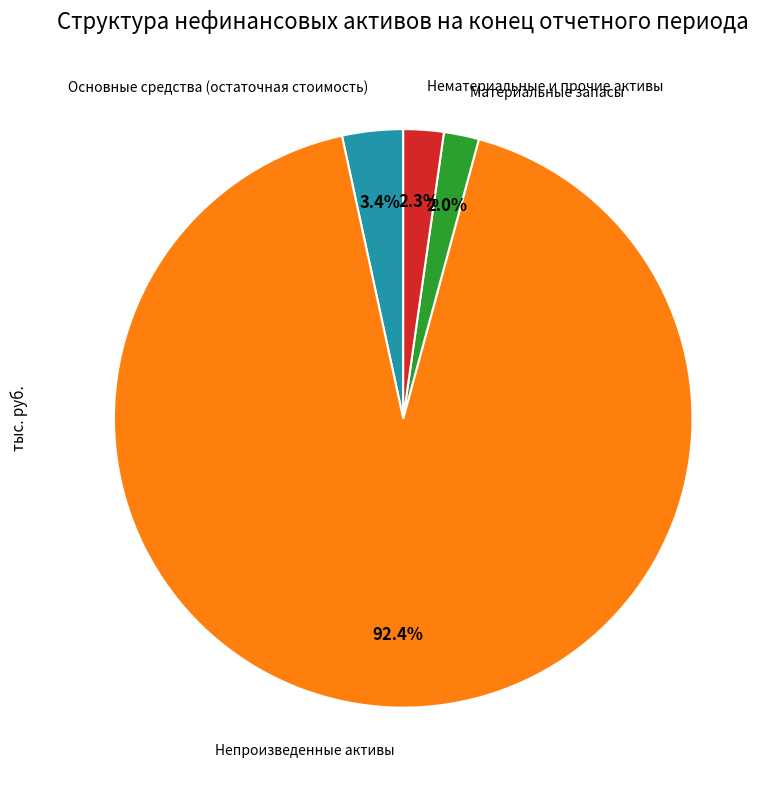

Is there any slice that represents more than half of the pie?

Yes